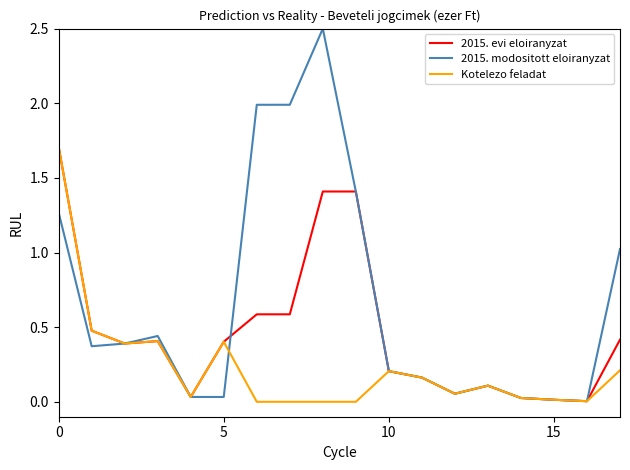

Which series has the largest total across all categories?

2015. modositott eloiranyzat